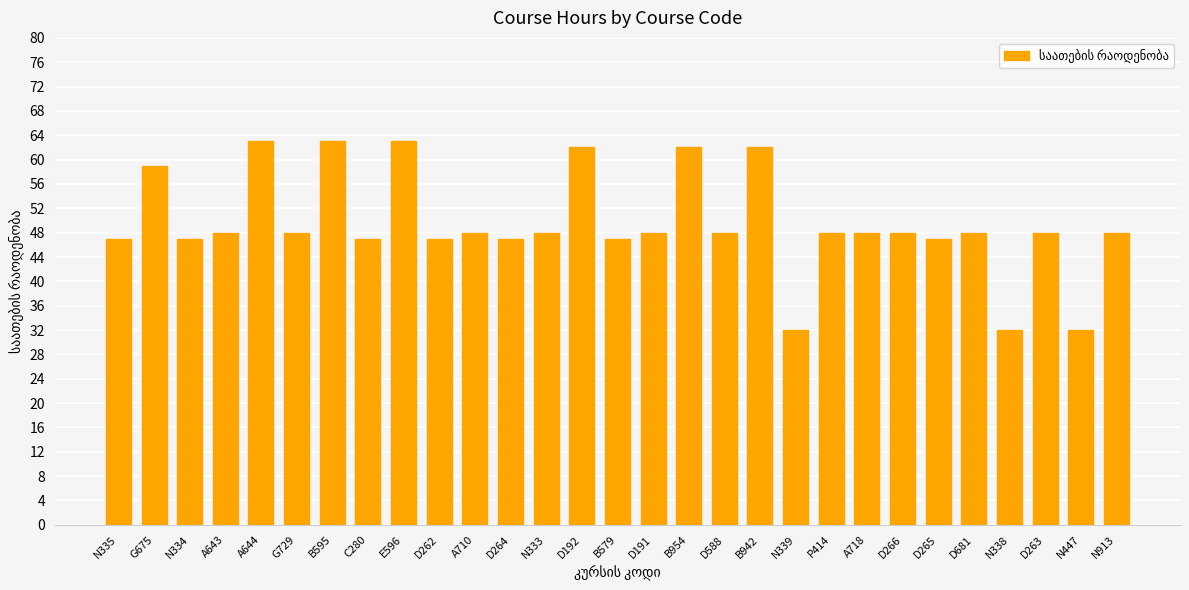

Which has a higher value, E596 or D266?

E596